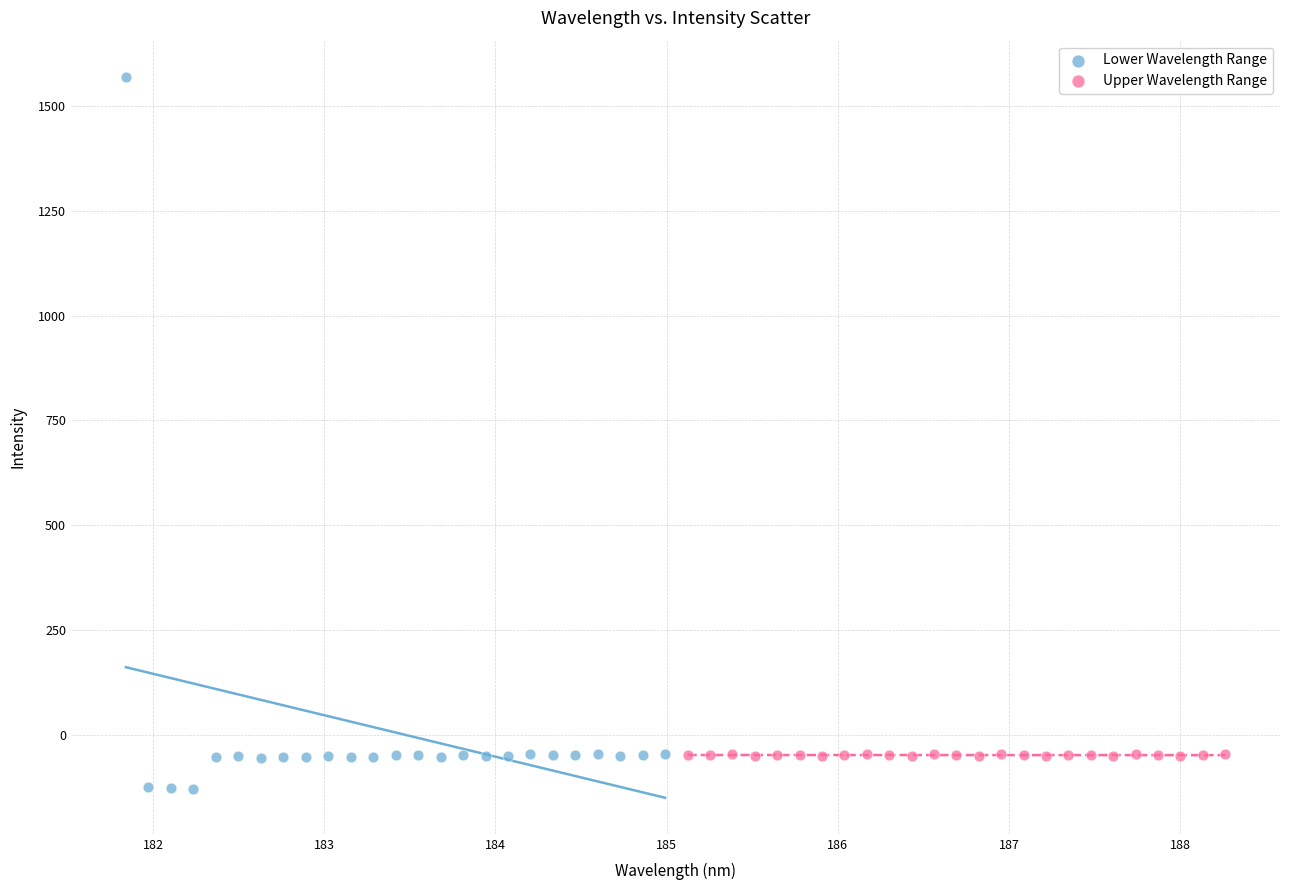

Which series contains the highest Y value?

Lower Wavelength Range